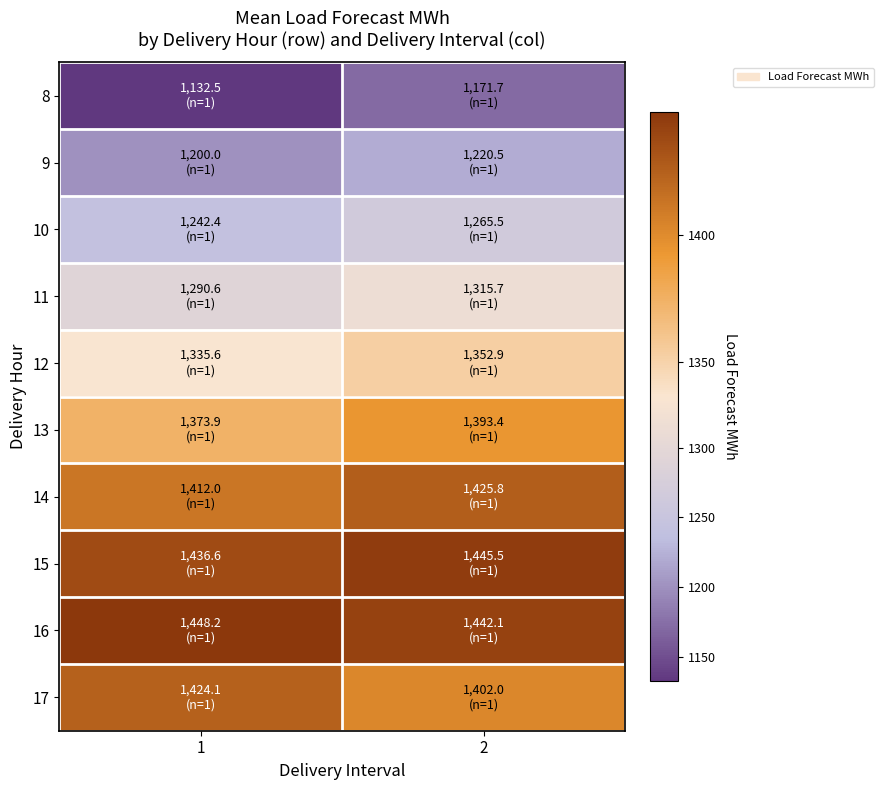

Reading left to right, list all the values displayed in this chart.

8: 1=1132.5	2=1171.7
9: 1=1200.0	2=1220.5
10: 1=1242.4	2=1265.5
11: 1=1290.6	2=1315.7
12: 1=1335.6	2=1352.9
13: 1=1373.9	2=1393.4
14: 1=1412.0	2=1425.8
15: 1=1436.6	2=1445.5
16: 1=1448.2	2=1442.1
17: 1=1424.1	2=1402.0